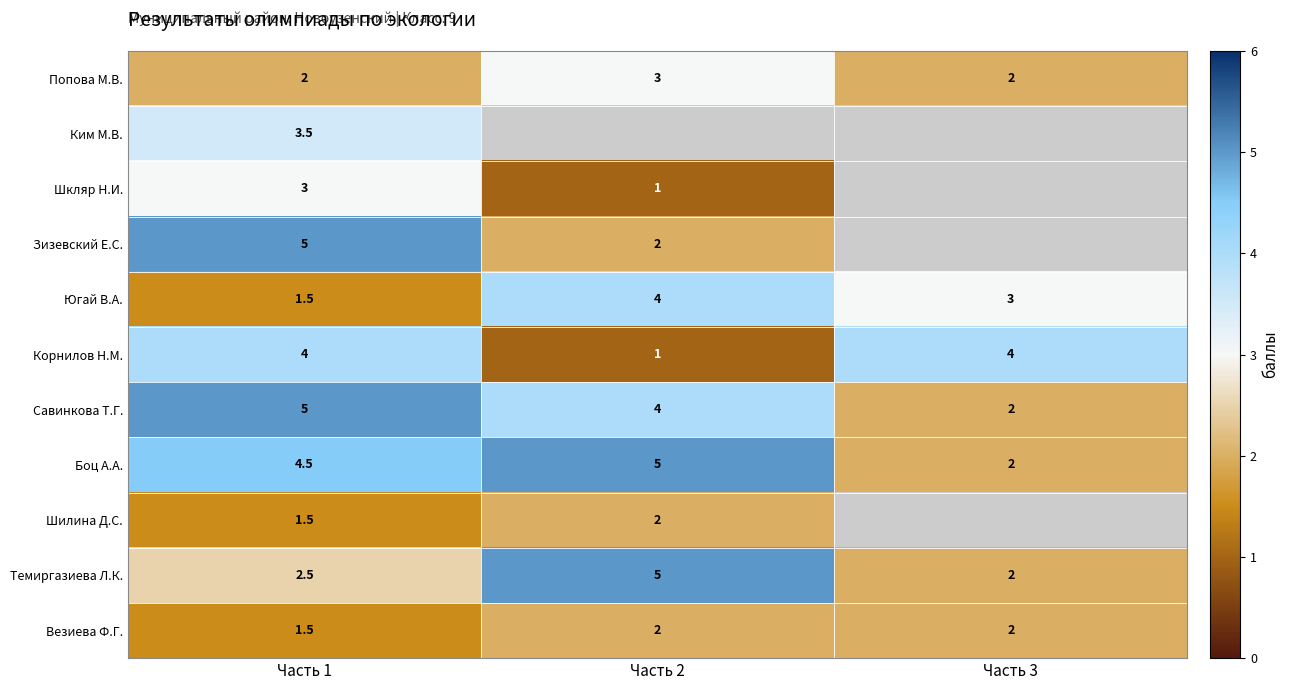

What is the sum of all Темиргазиева Л.К. values?

9.5